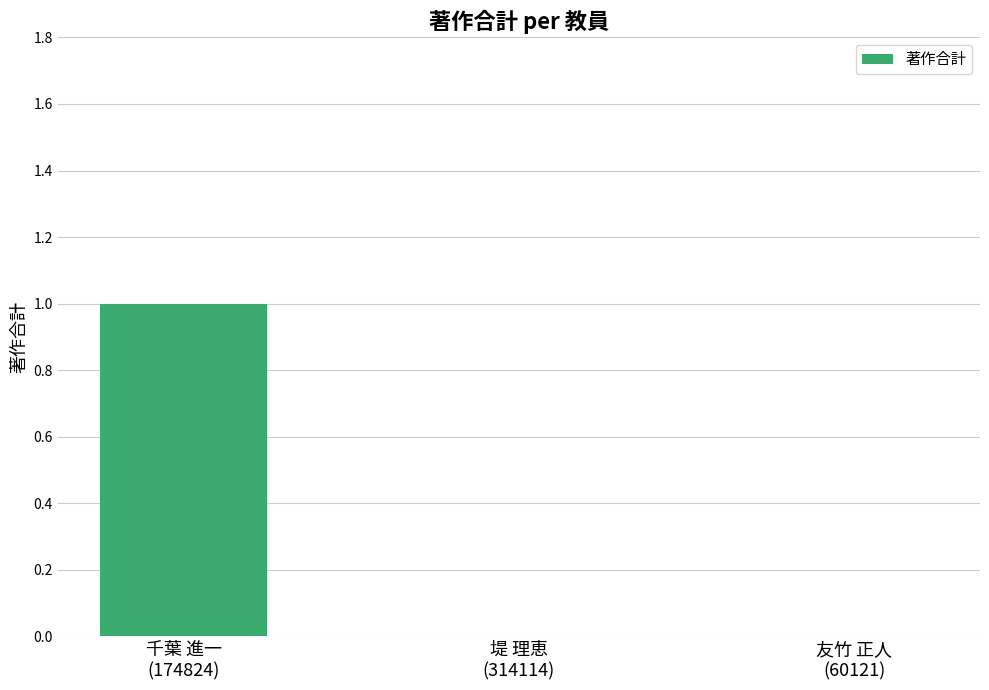

Count the number of data series in this chart.

1